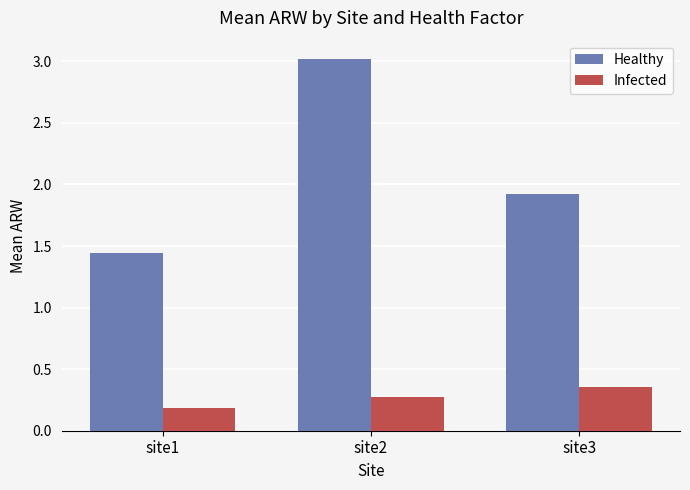

What is the value of the Infected bar at the 1st from the left?

0.2